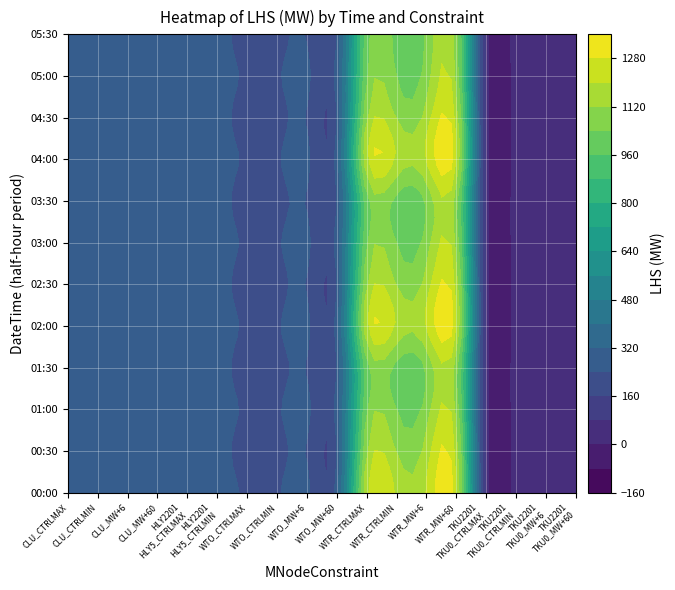

Read the FK_CLU_CTRLMAX value at 6.

304.2